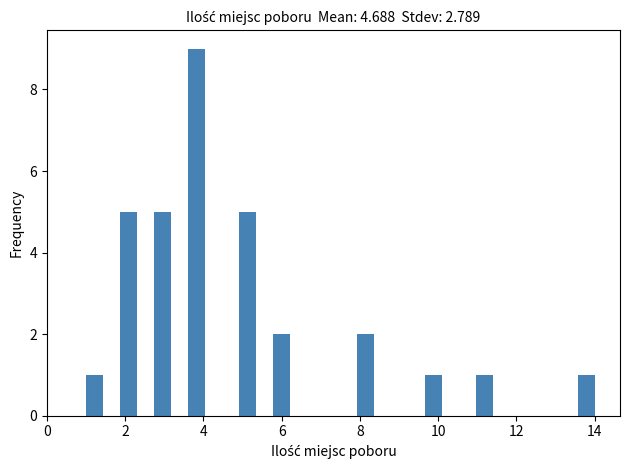

Around what value on the x-axis is the tallest bar? Give the approximate position of its centre, as read against the axis.

3.8